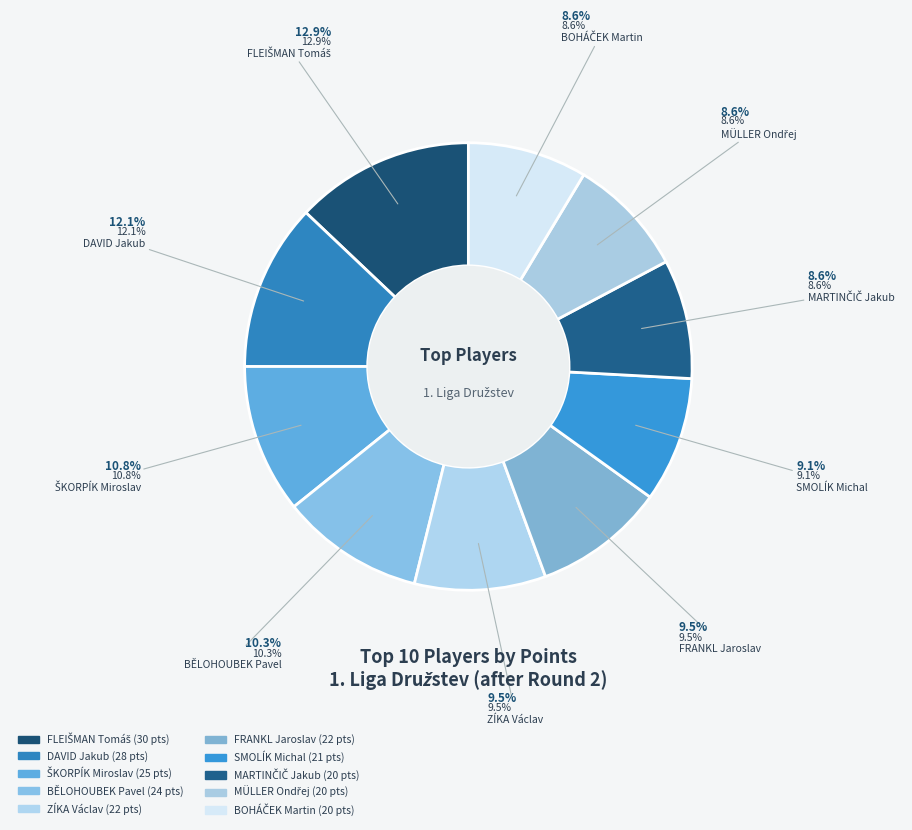

What is the smallest slice in the pie chart?

MARTINČIČ Jakub